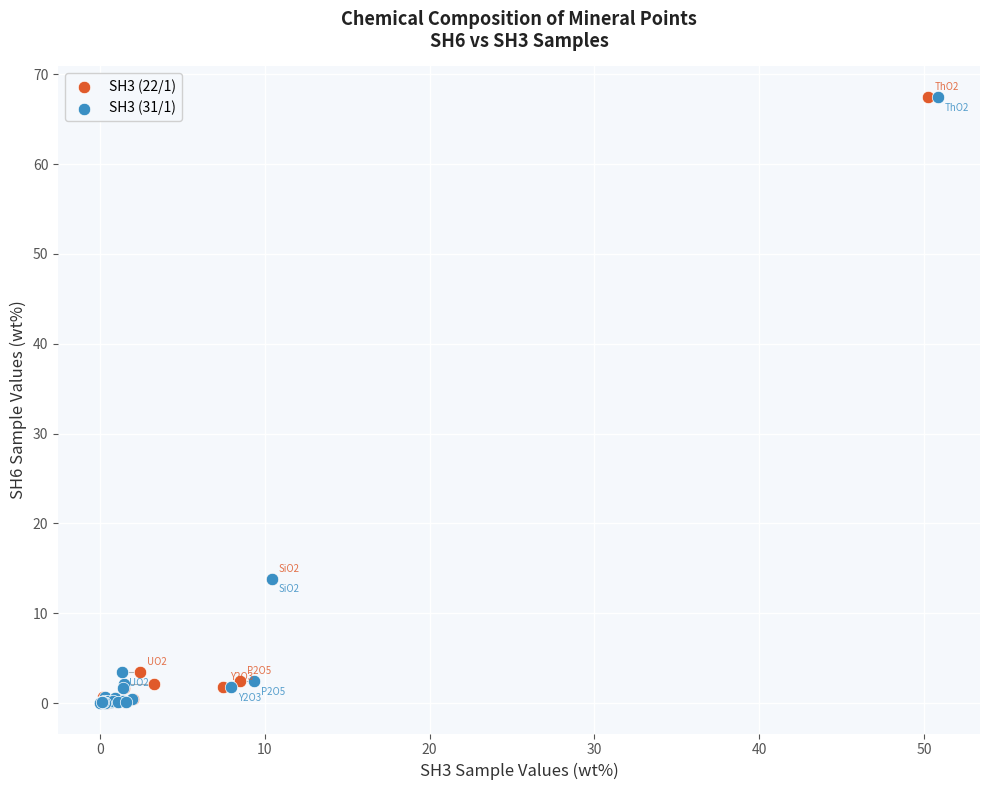

What are all the series names shown in the legend?

SH3 (22/1), SH3 (31/1)